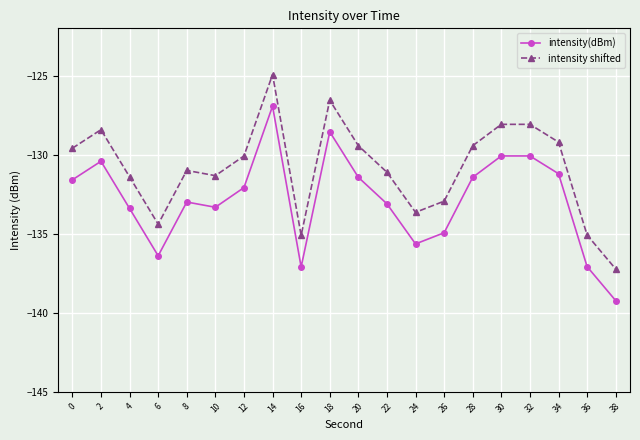

Which category has the highest value in the intensity(dBm) series?

14